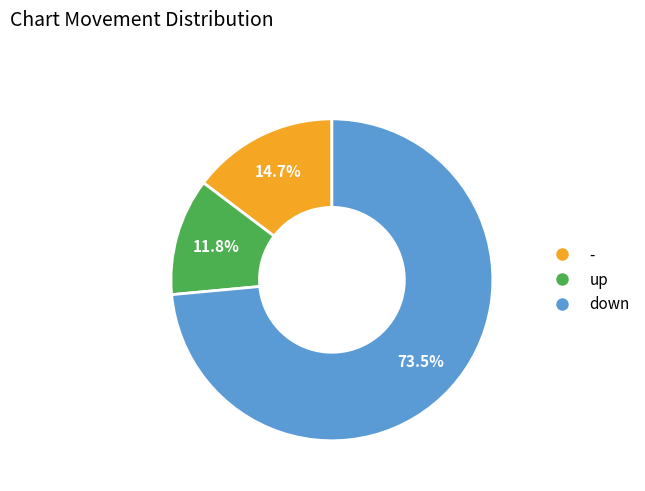

To the nearest percent, what percentage of the pie is up?

12%